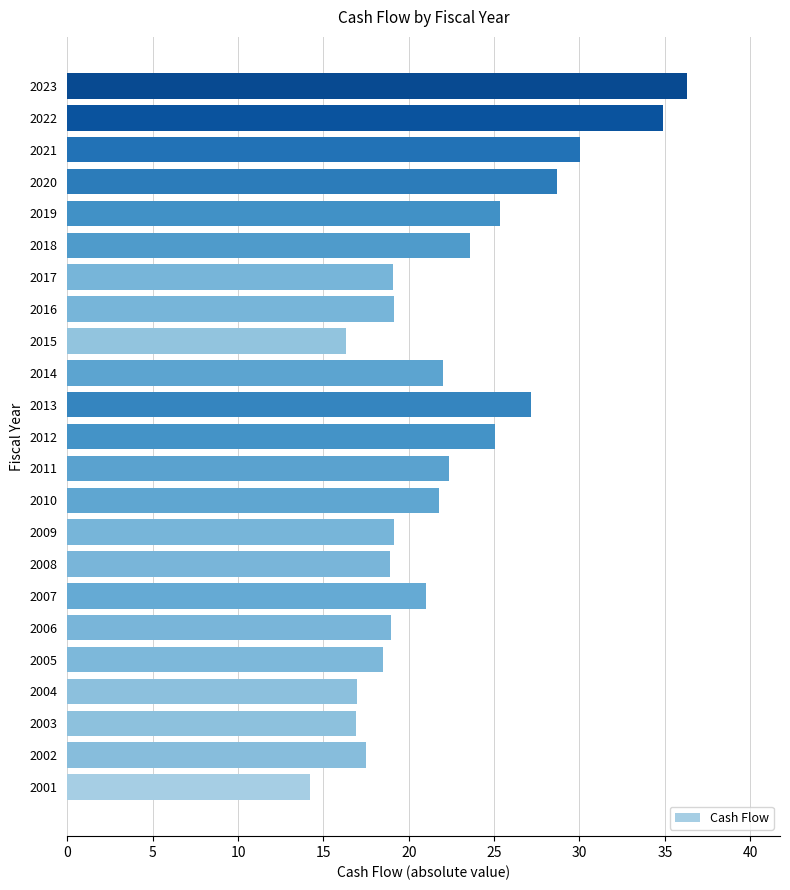

What is the approximate value at 2009?

19.1